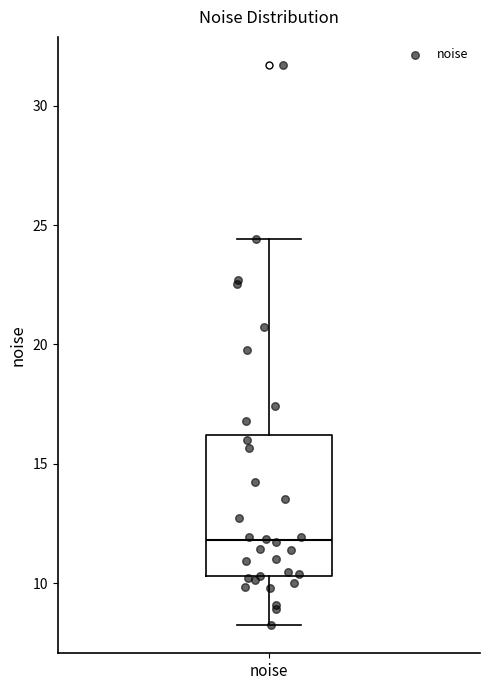

Where is the upper edge of the box for noise on the y-axis? The values are not printed on the chart, so give them approximately, as read against the axis.

16.0